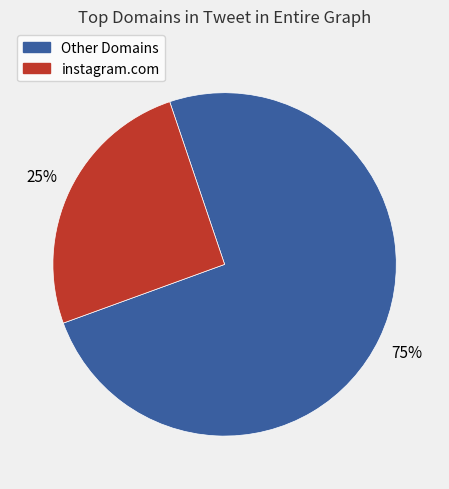

Is there a majority slice in this chart?

Yes